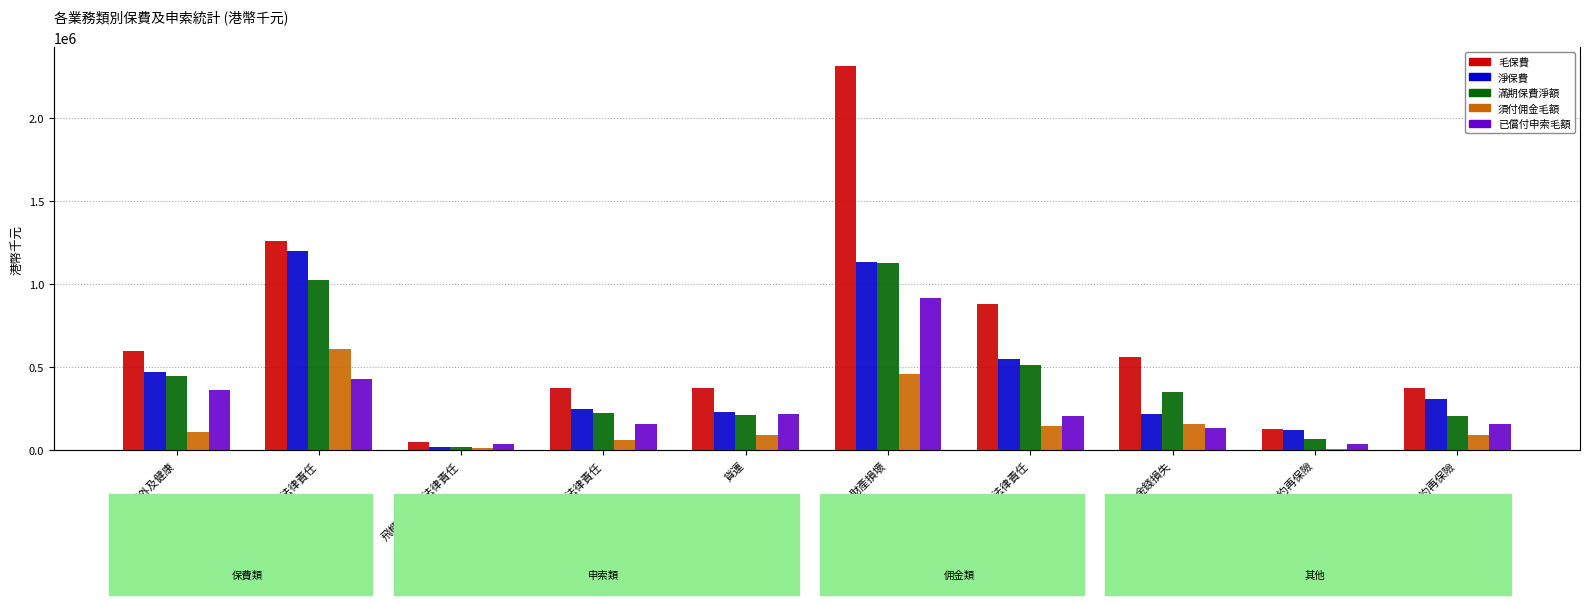

How many groups of bars are there?

10